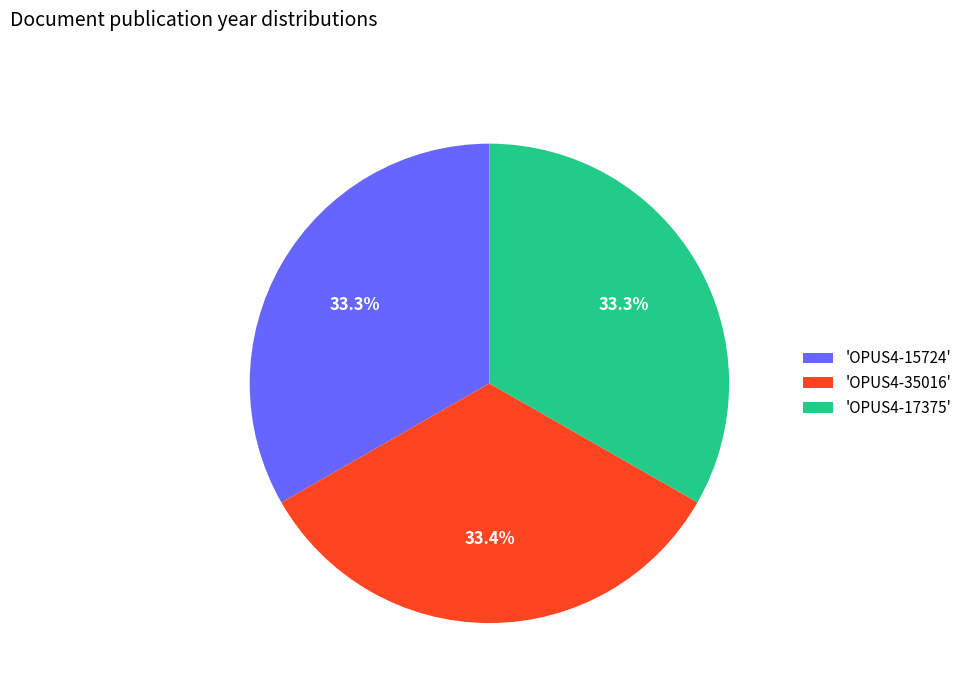

Combined, what portion of the pie is 'OPUS4-17375' and 'OPUS4-35016'?

66.7%